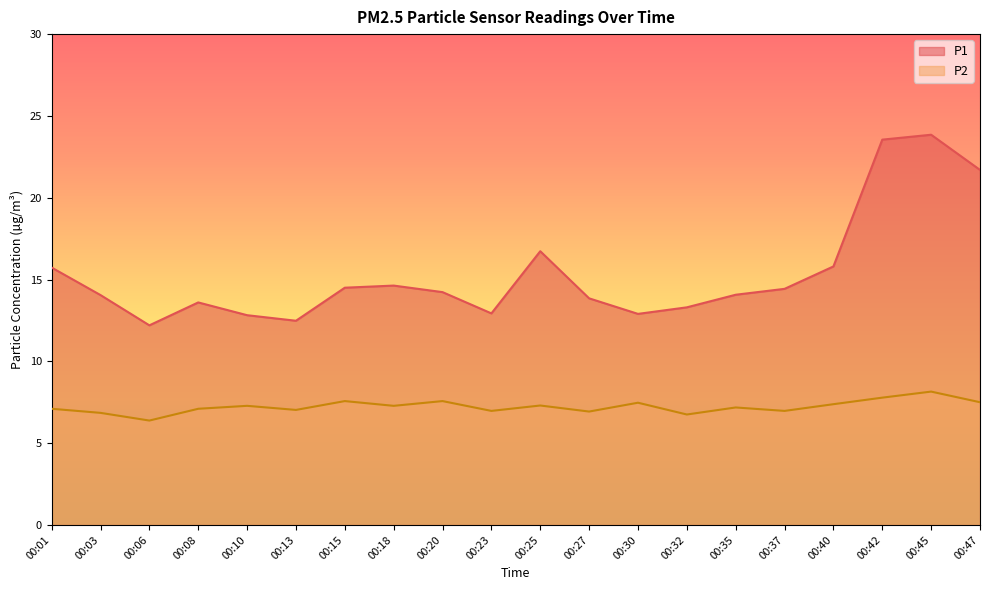

Between 00:18 and 00:42, which series saw the biggest shift?

P1